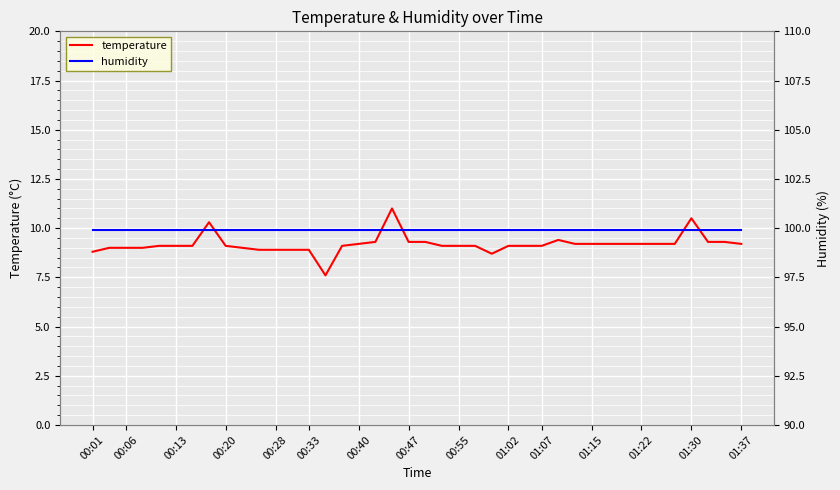

What is the total value across all series at 23?

109.0